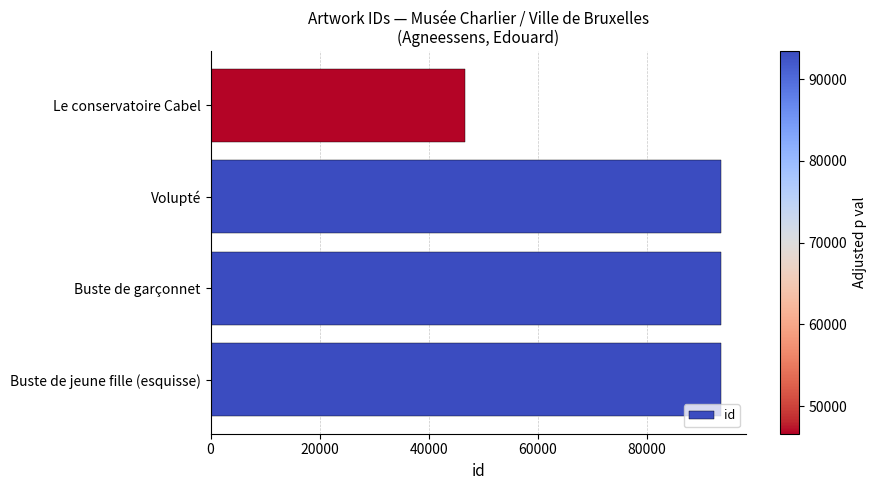

What is the smallest value displayed?

46606